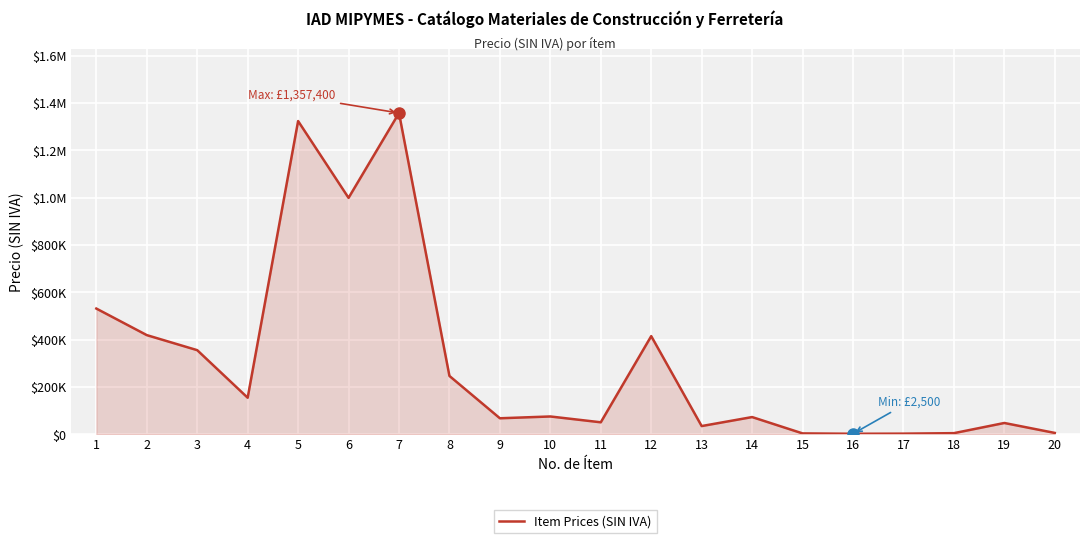

List the labels in order of value, smallest first.

16, 17, 15, 18, 20, 13, 19, 11, 9, 14, 10, 4, 8, 3, 12, 2, 1, 6, 5, 7